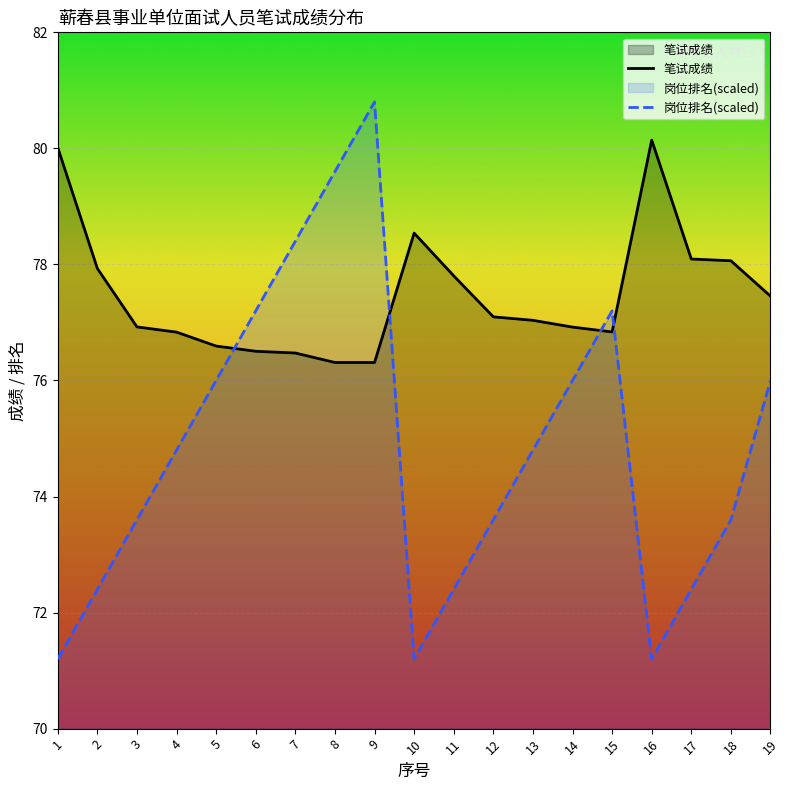

At which category is the sum across all series the highest?

9